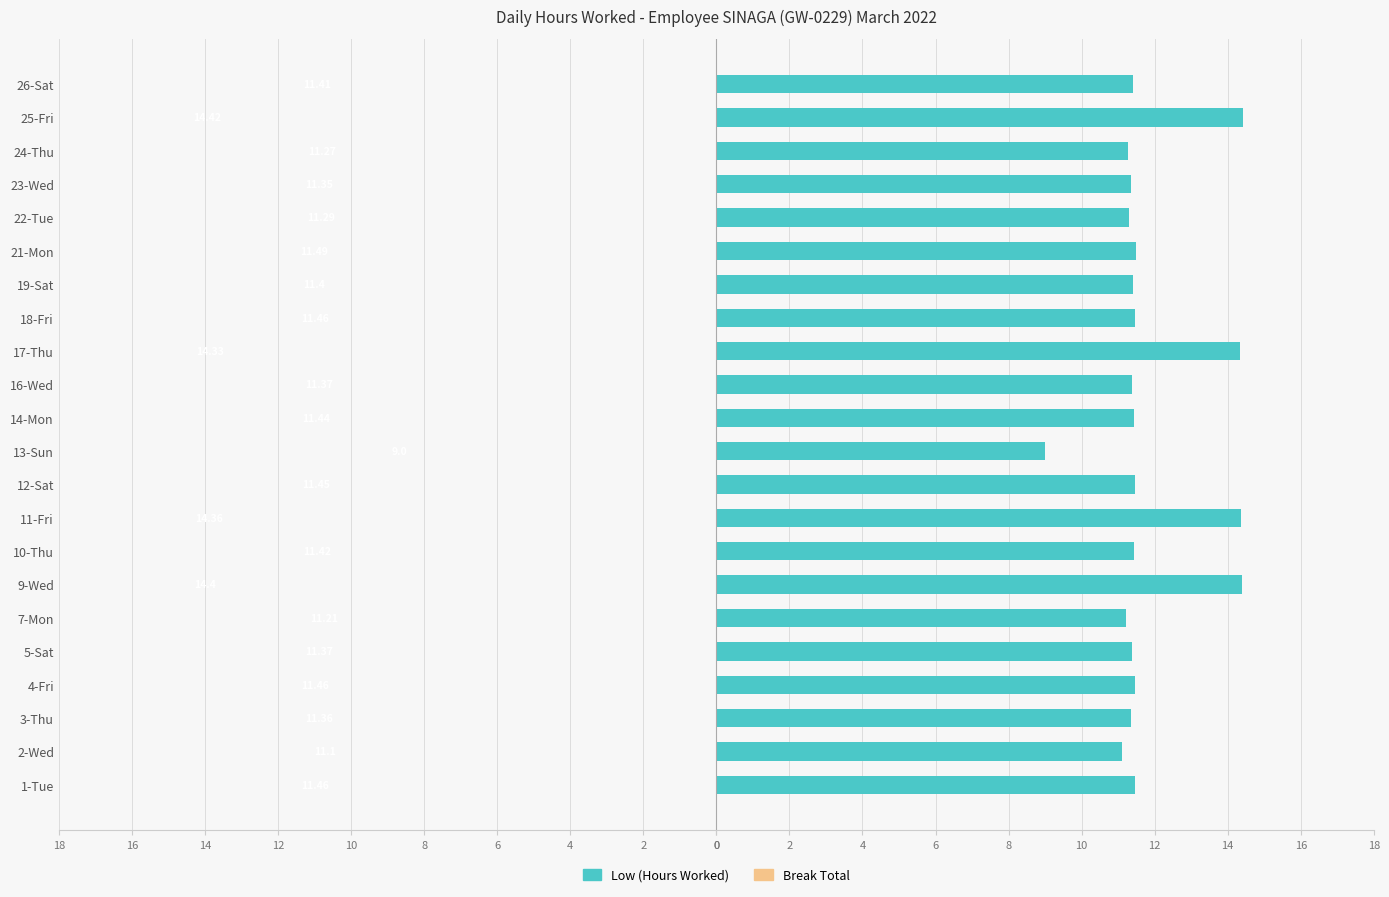

Does the chart contain any negative values?

No